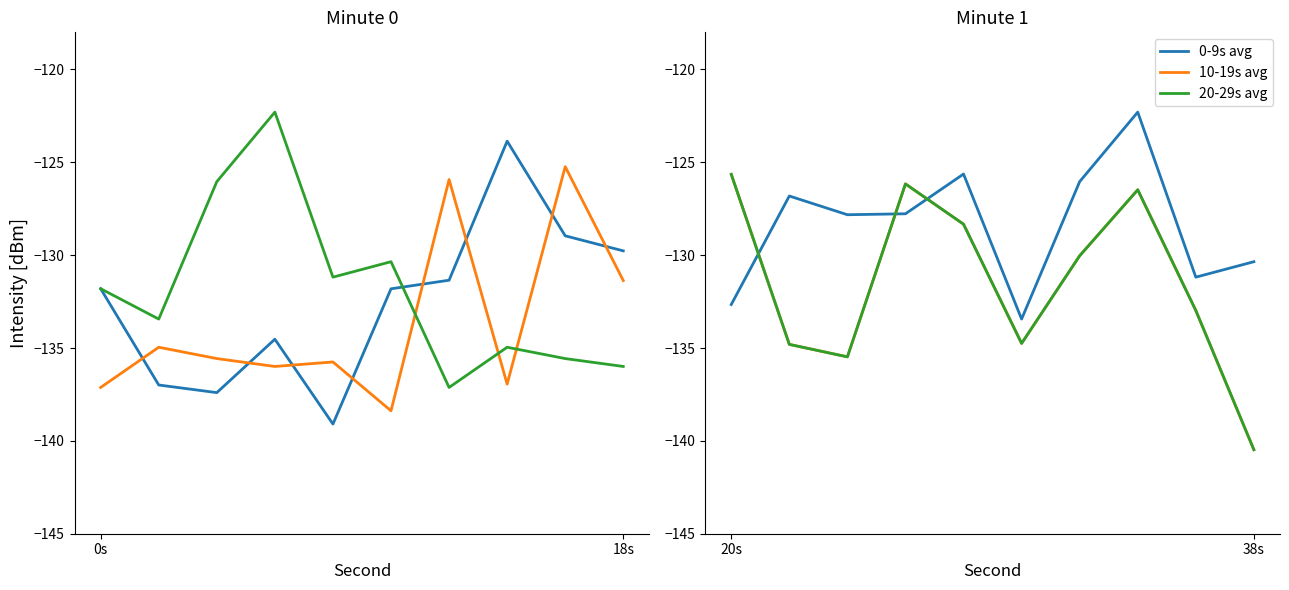

What is the average value of the 20-29s avg series?

-131.5